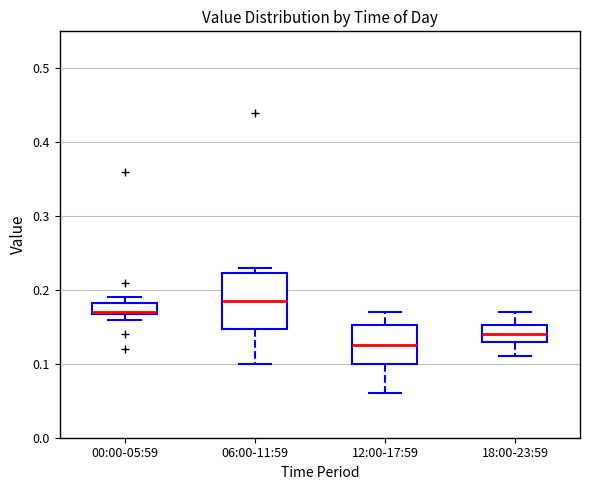

Which box's median line is the highest?

06:00-11:59